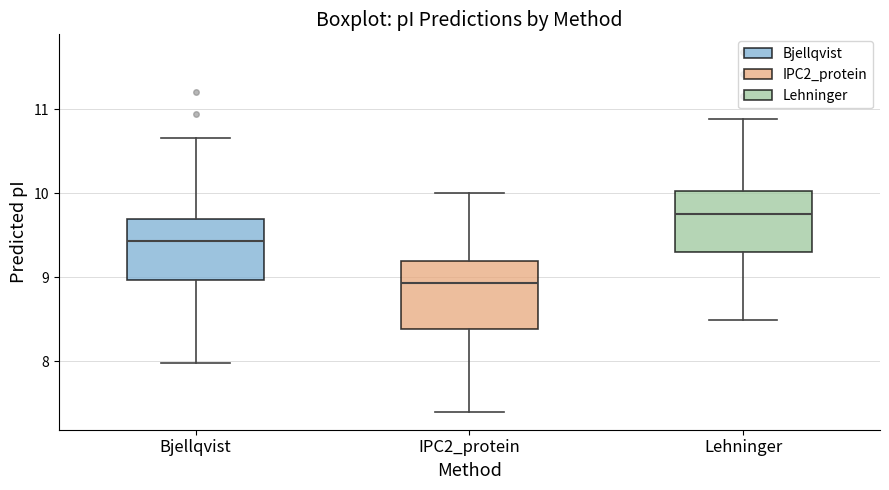

Where does the upper whisker of the box for Bjellqvist end on the y-axis? The values are not printed on the chart, so give them approximately, as read against the axis.

10.7